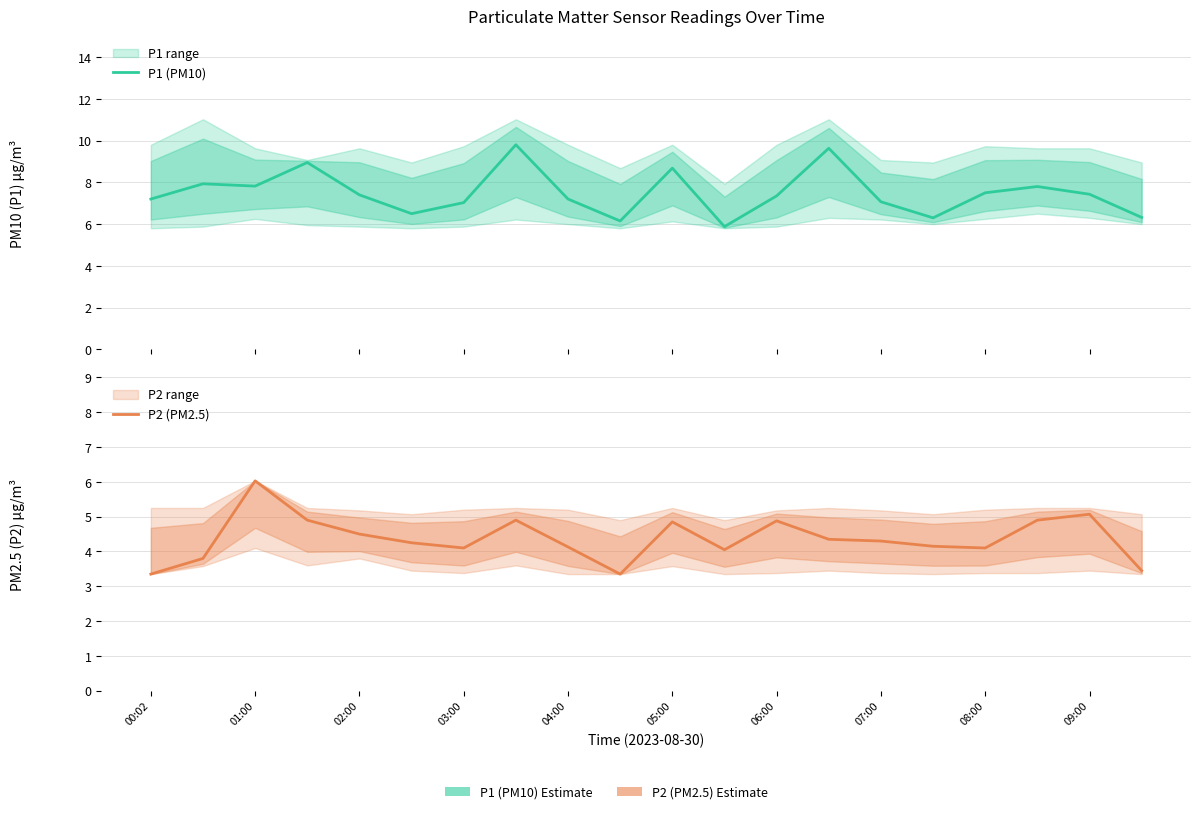

What is the sum of all P2 (PM2.5) values?

87.4